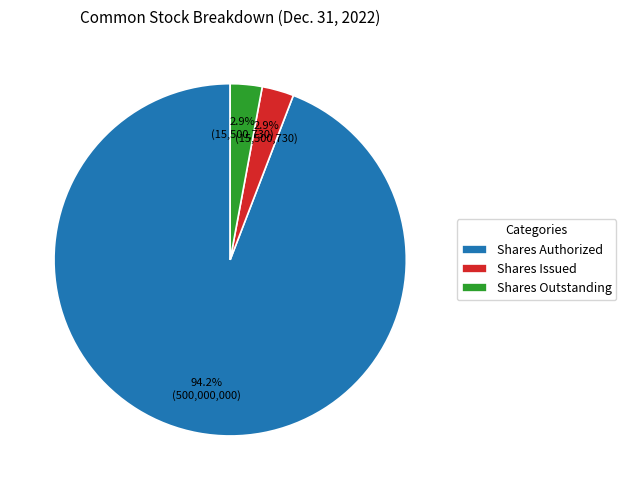

Which category has the biggest portion of the pie?

Shares Authorized